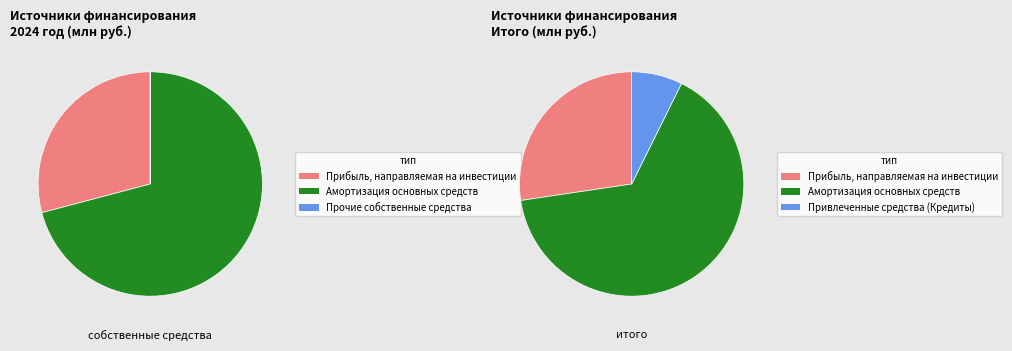

Is there any slice that represents more than half of the pie?

Yes